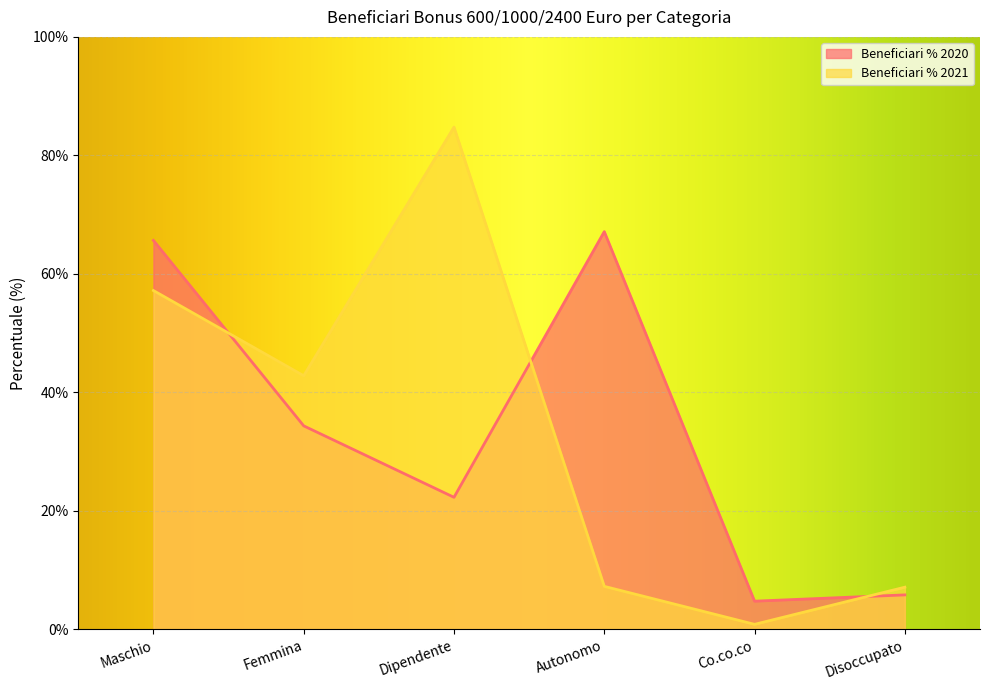

What is the total value across all series at Femmina?

77.2